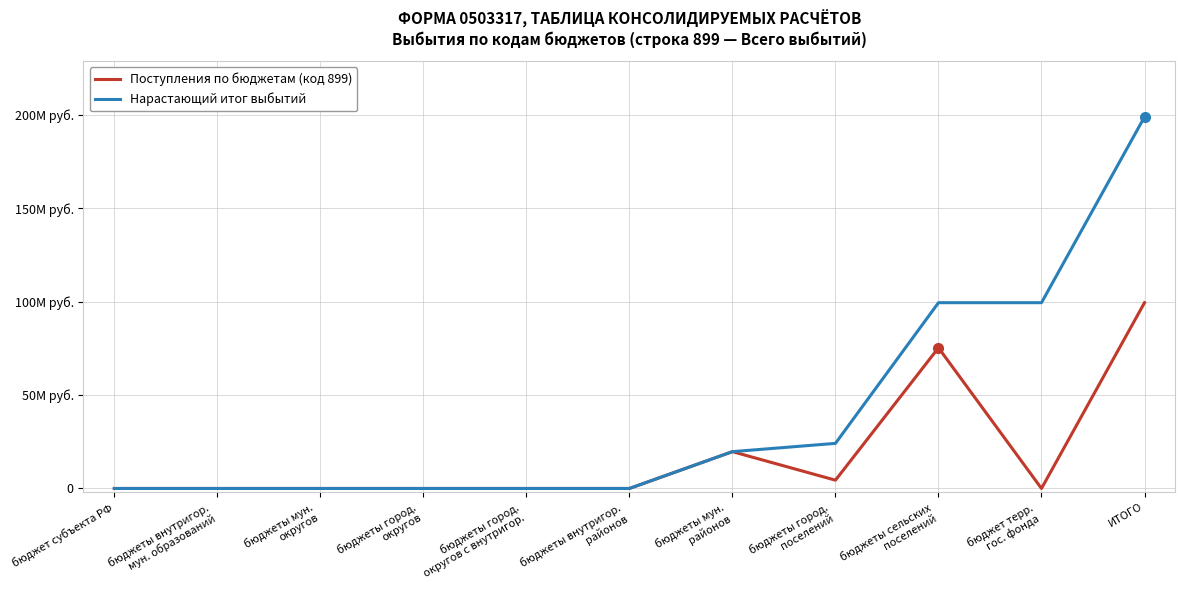

What are all the series names shown in the legend?

Поступления по бюджетам (код 899), Нарастающий итог выбытий